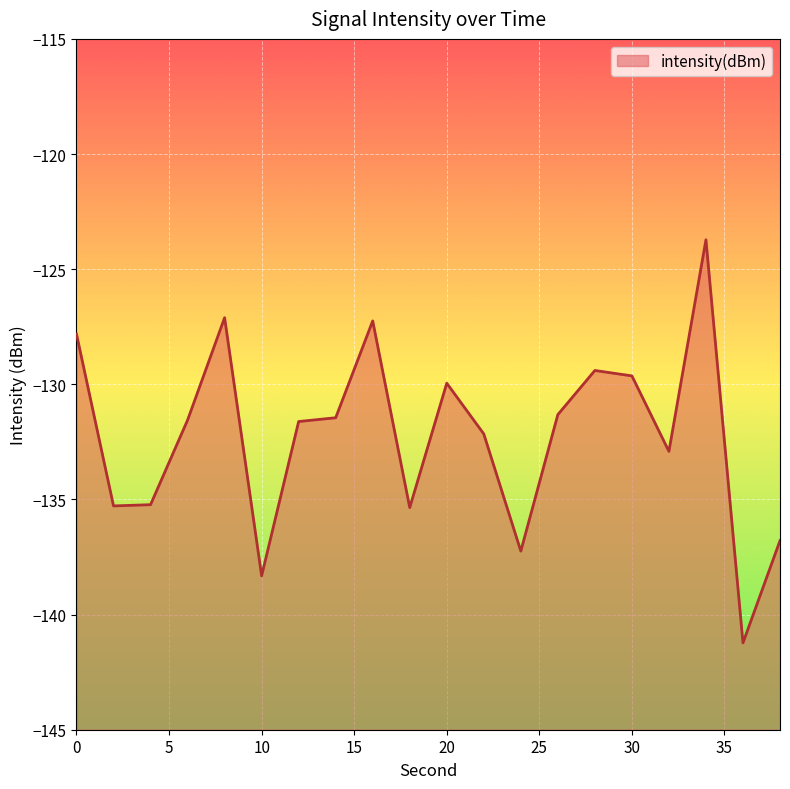

The value at 8 is -127.1. True or false?

True